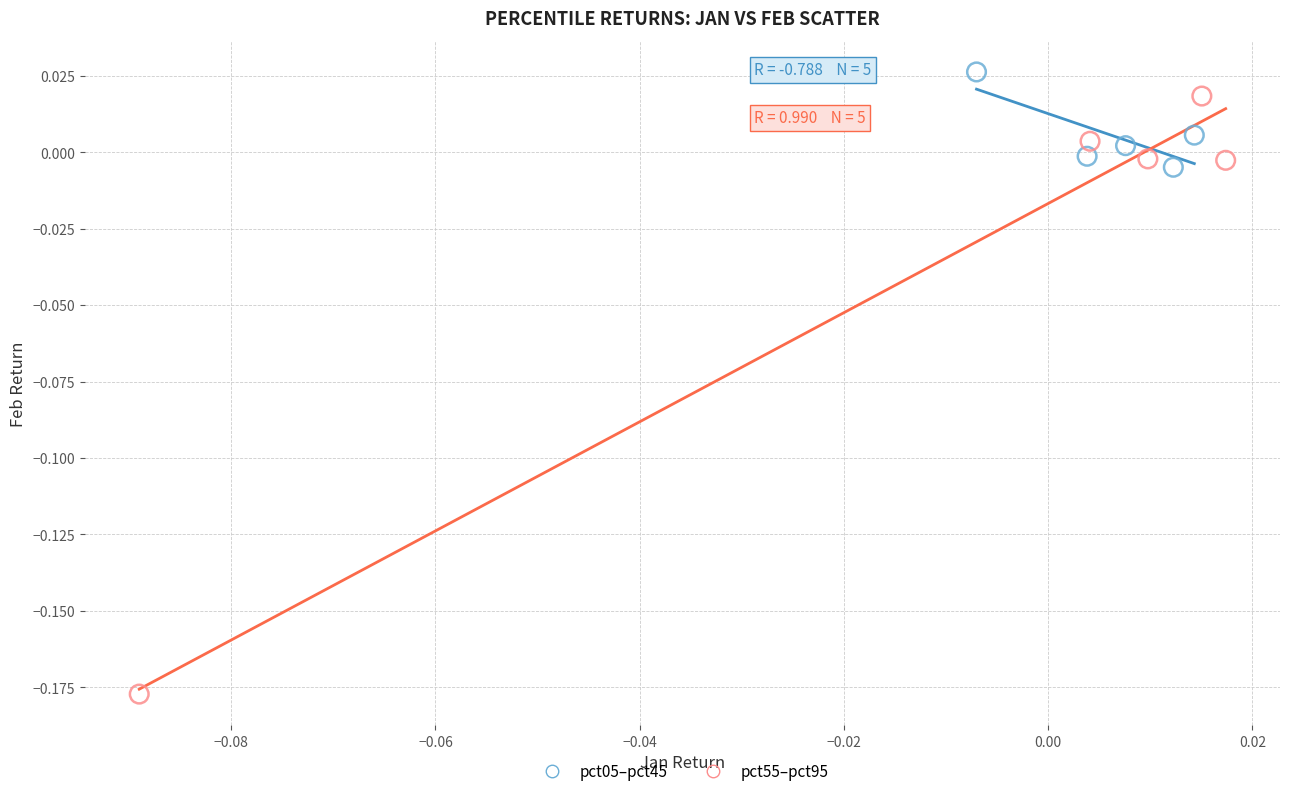

Which series reaches the minimum Y coordinate?

pct55–pct95